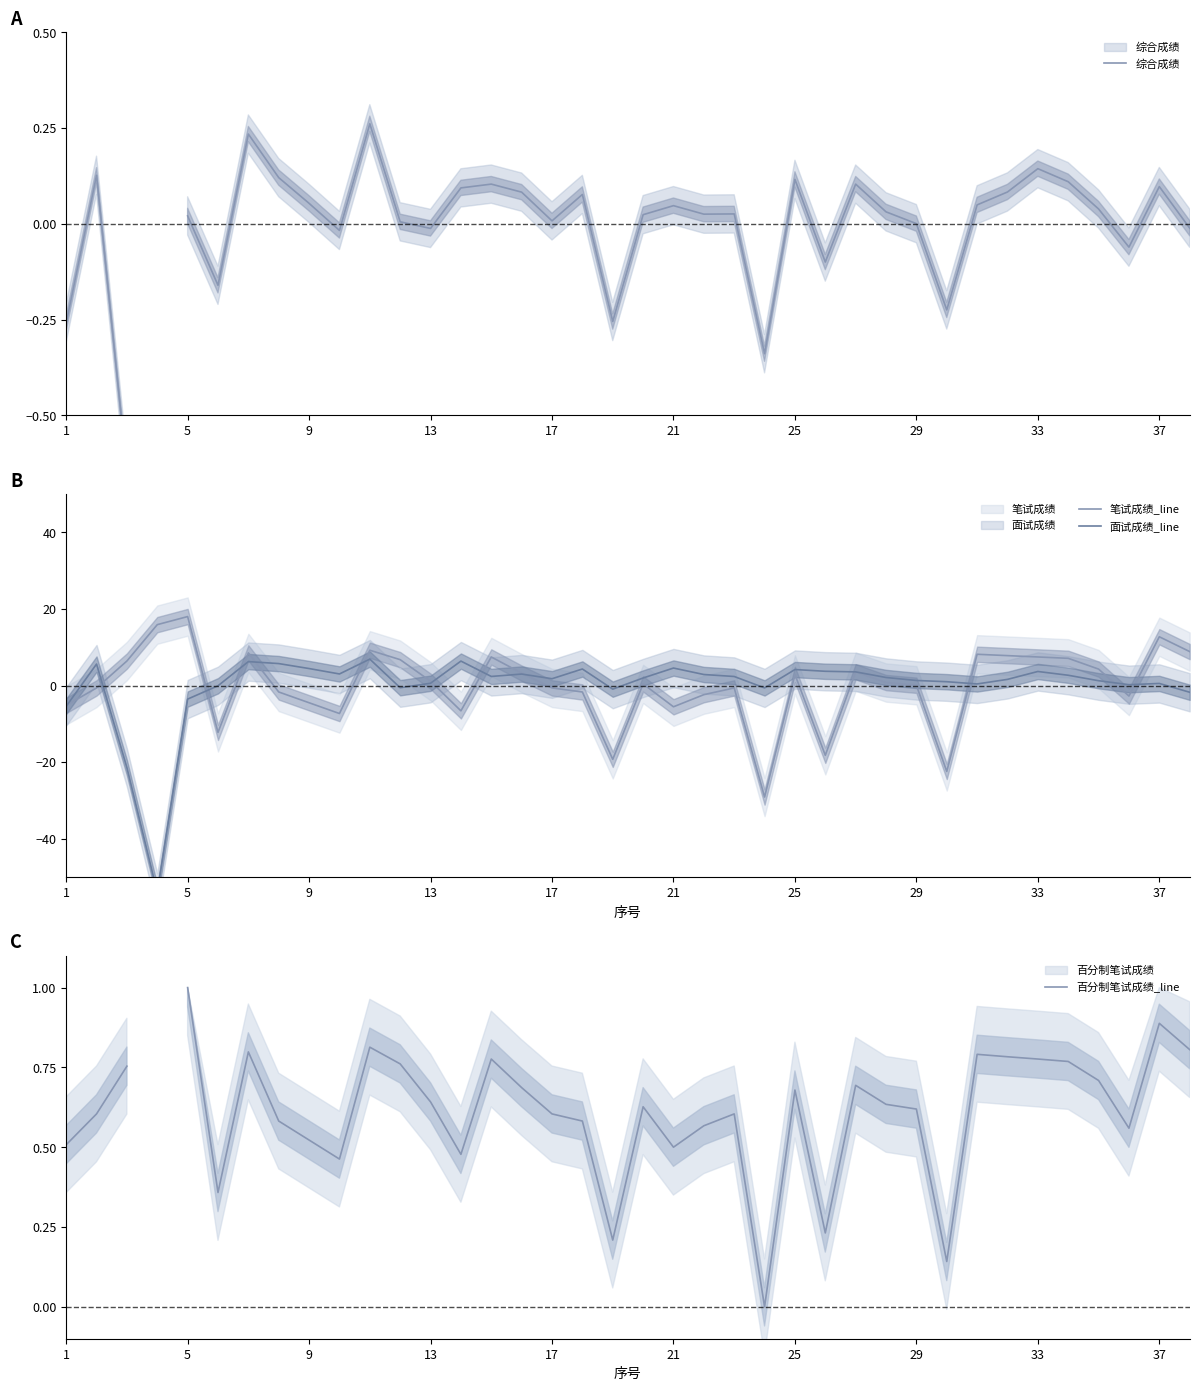

Which category has the highest value in the 笔试成绩_line series?

5